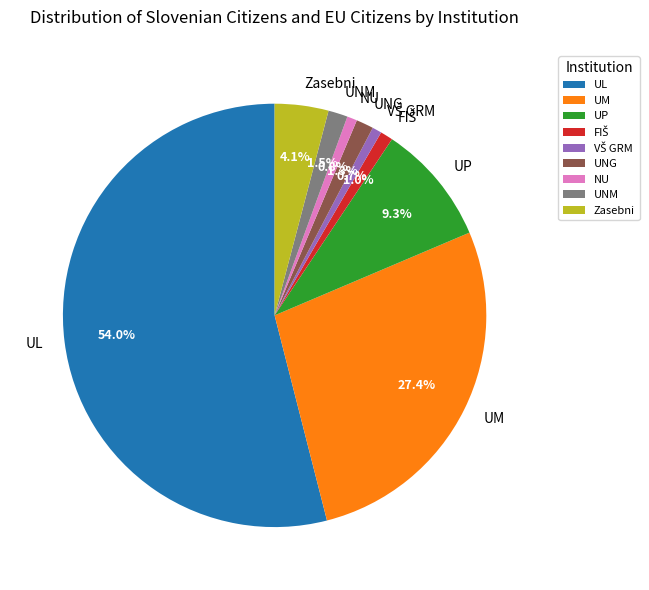

Is the sum of UL and UNM greater than half?

Yes